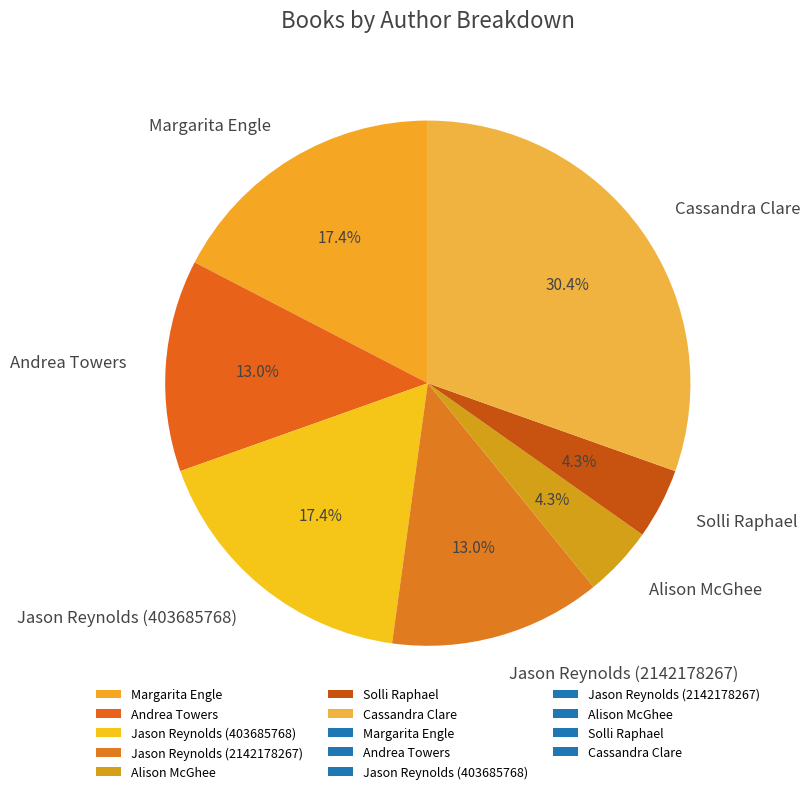

Between Margarita Engle and Solli Raphael, which is larger?

Margarita Engle